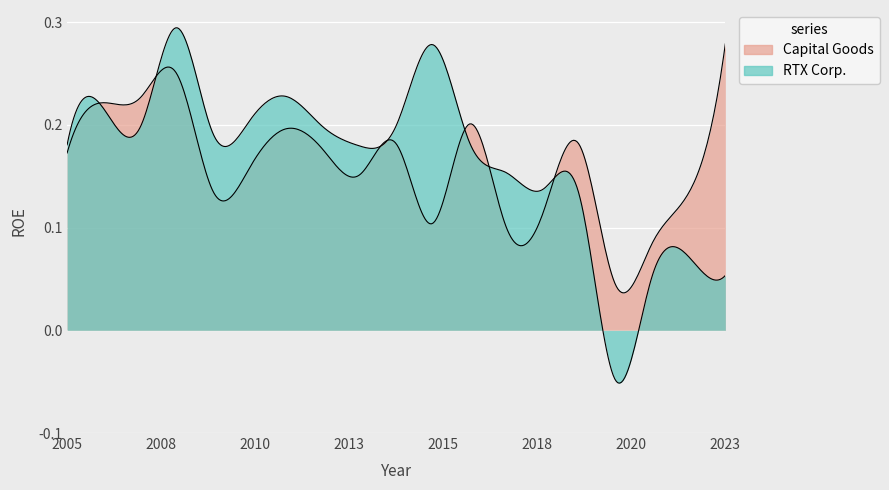

True or false: RTX Corp. has more than 1 points higher than both neighbors.

True